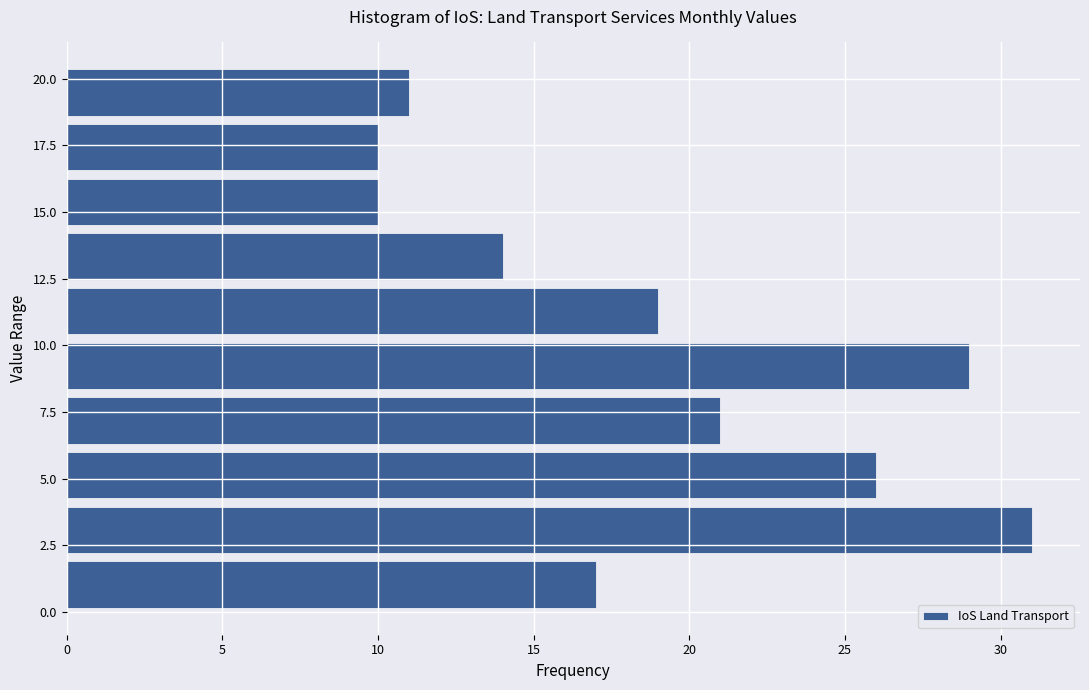

How long is the bar that spans 12.30 to 14.35 on the y-axis? Neither the bar edges nor the lengths are printed on the chart, so give them approximately, as read against the axes.

14